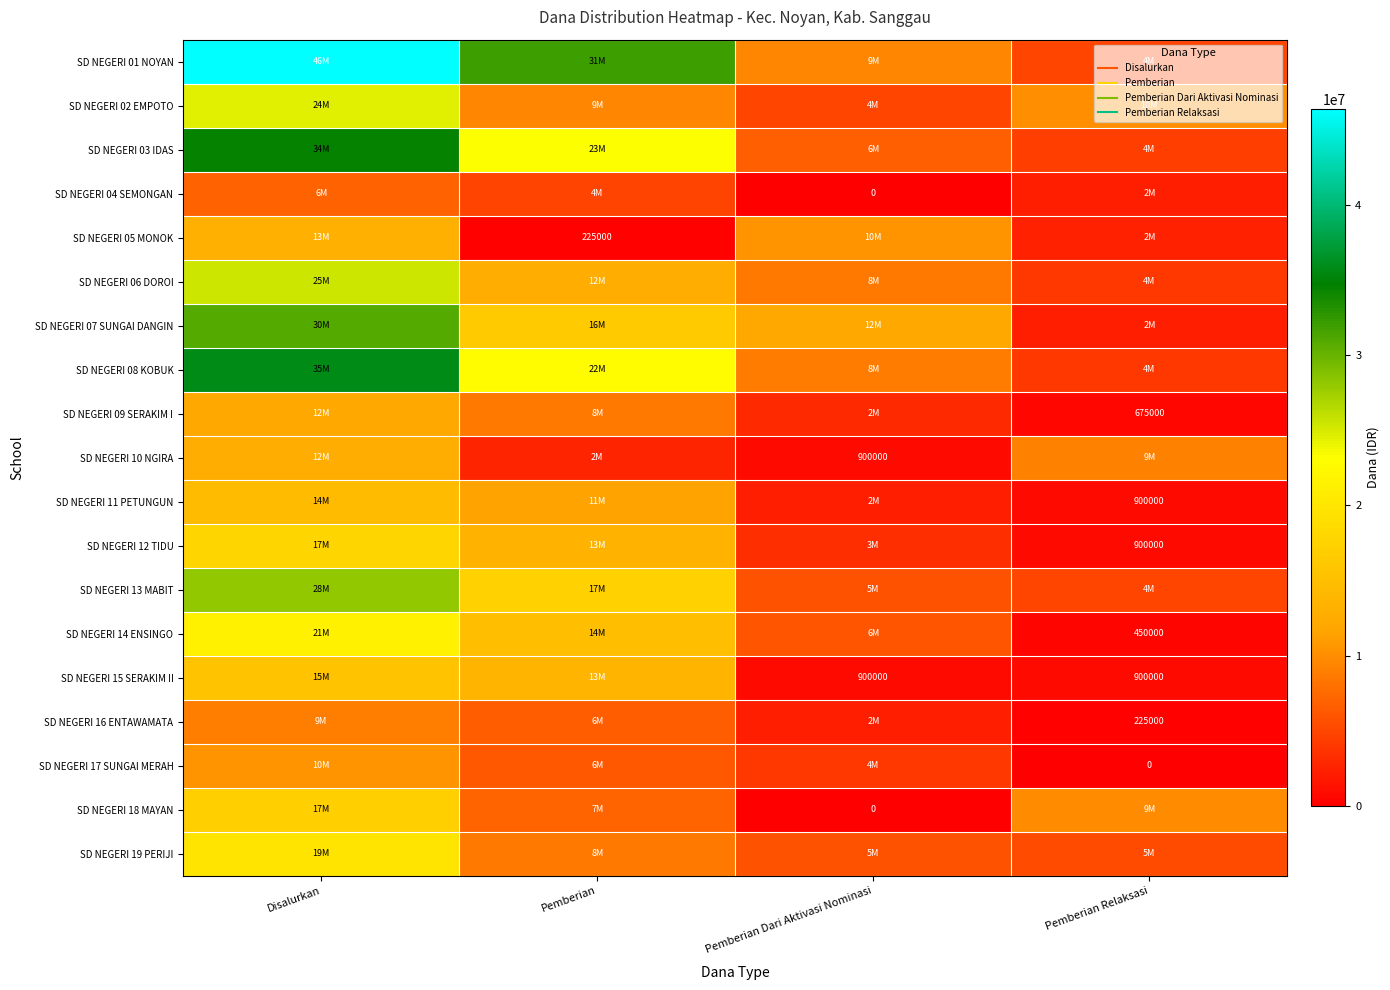

What is the difference between the SD NEGERI 08 KOBUK values at Pemberian Dari Aktivasi Nominasi and Pemberian Relaksasi?

4725000